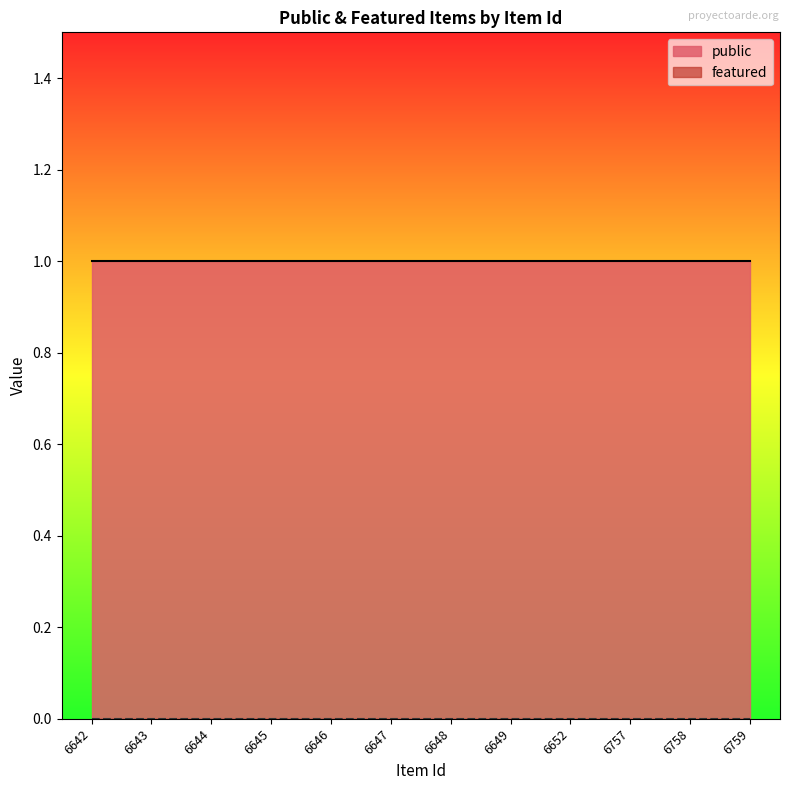

How many data points does each series have?

12